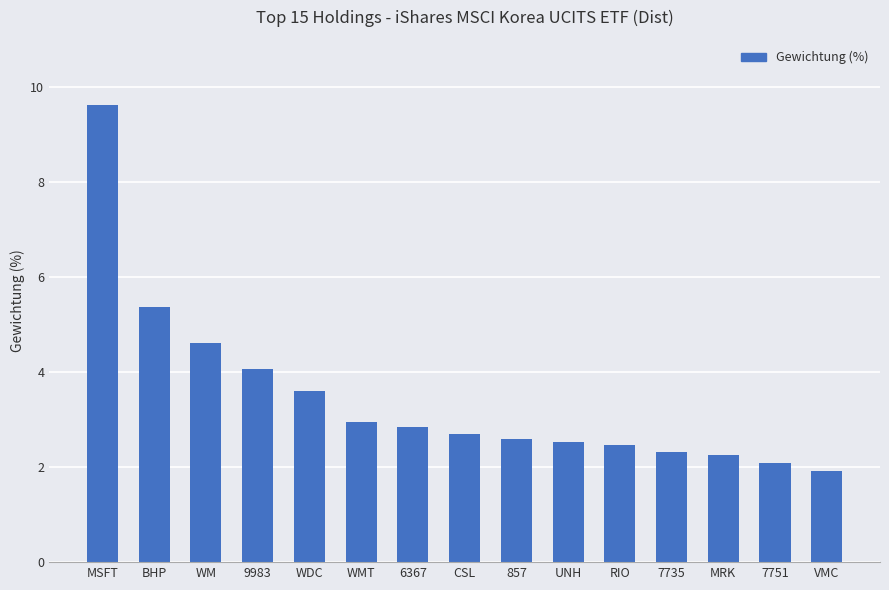

Where does the data first go above 2?

MSFT